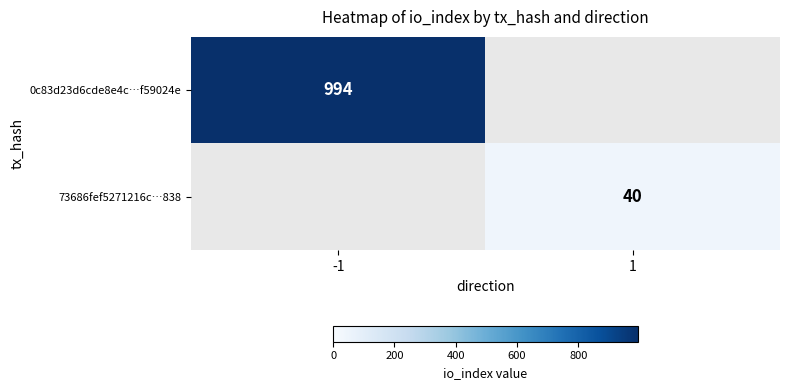

True or false: 0c83d23d6cde8e4c…f59024e has a value of 314 at -1.

False